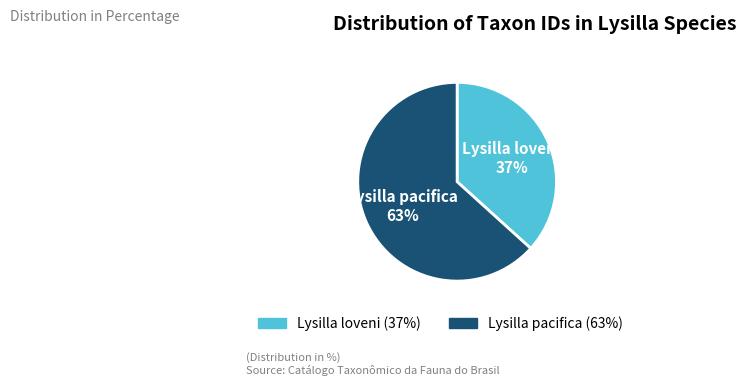

To the nearest percent, what is the combined percentage of Lysilla loveni and Lysilla pacifica?

100%